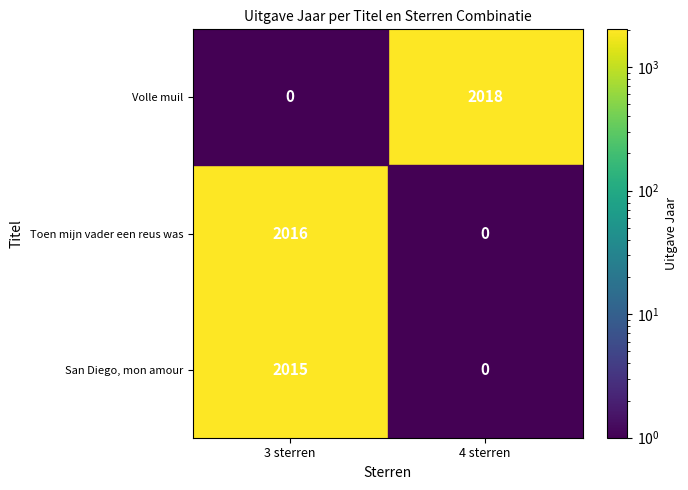

The value of Toen mijn vader een reus was at 3 sterren is 1307. True or false?

False